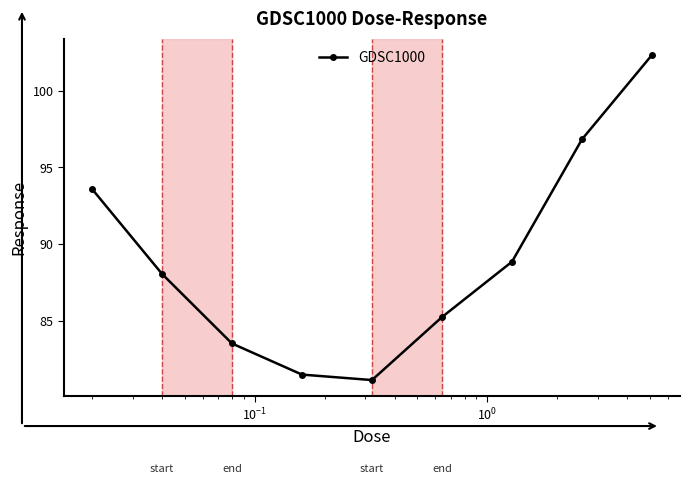

What is the smallest value displayed?

81.1